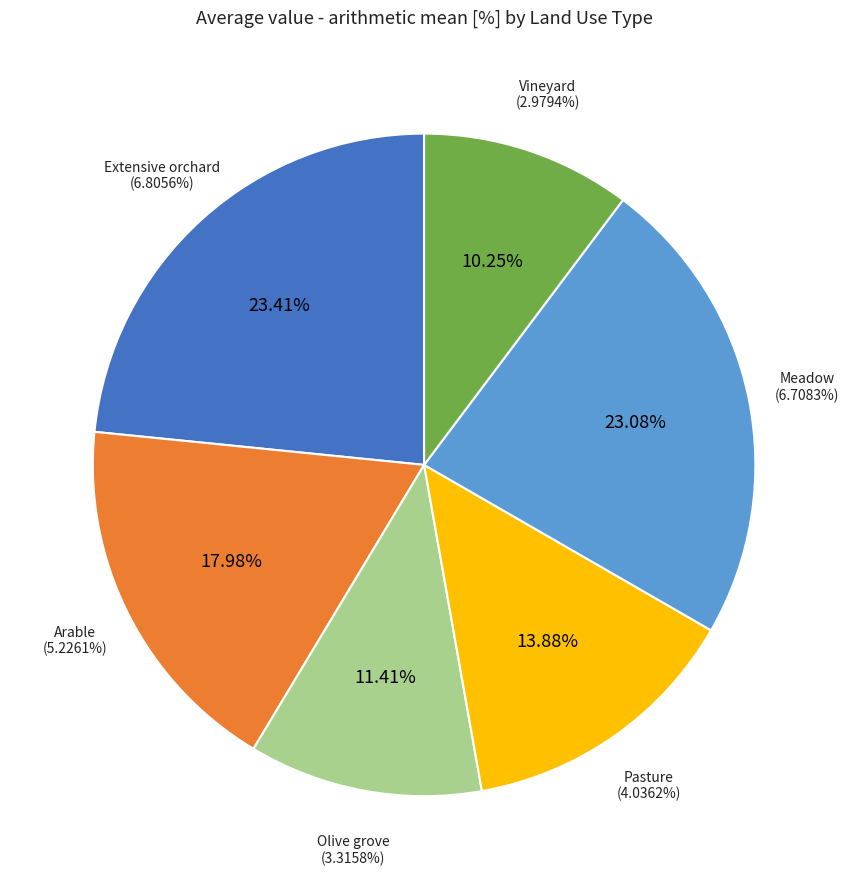

Rank the categories by value from highest to lowest.

Extensive orchard, Meadow, Arable, Pasture, Olive grove, Vineyard